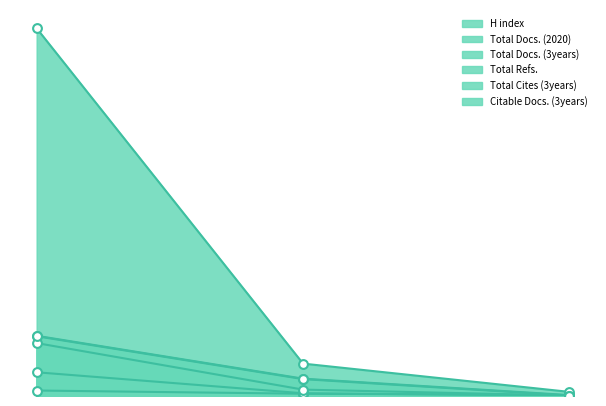

Is the value of Total Refs. at 2 greater than the value of H index at 1?

Yes